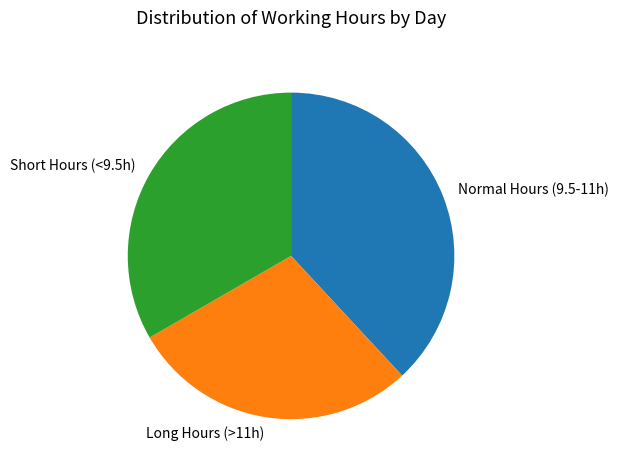

Rank the categories by value from highest to lowest.

Normal Hours (9.5-11h), Short Hours (<9.5h), Long Hours (>11h)